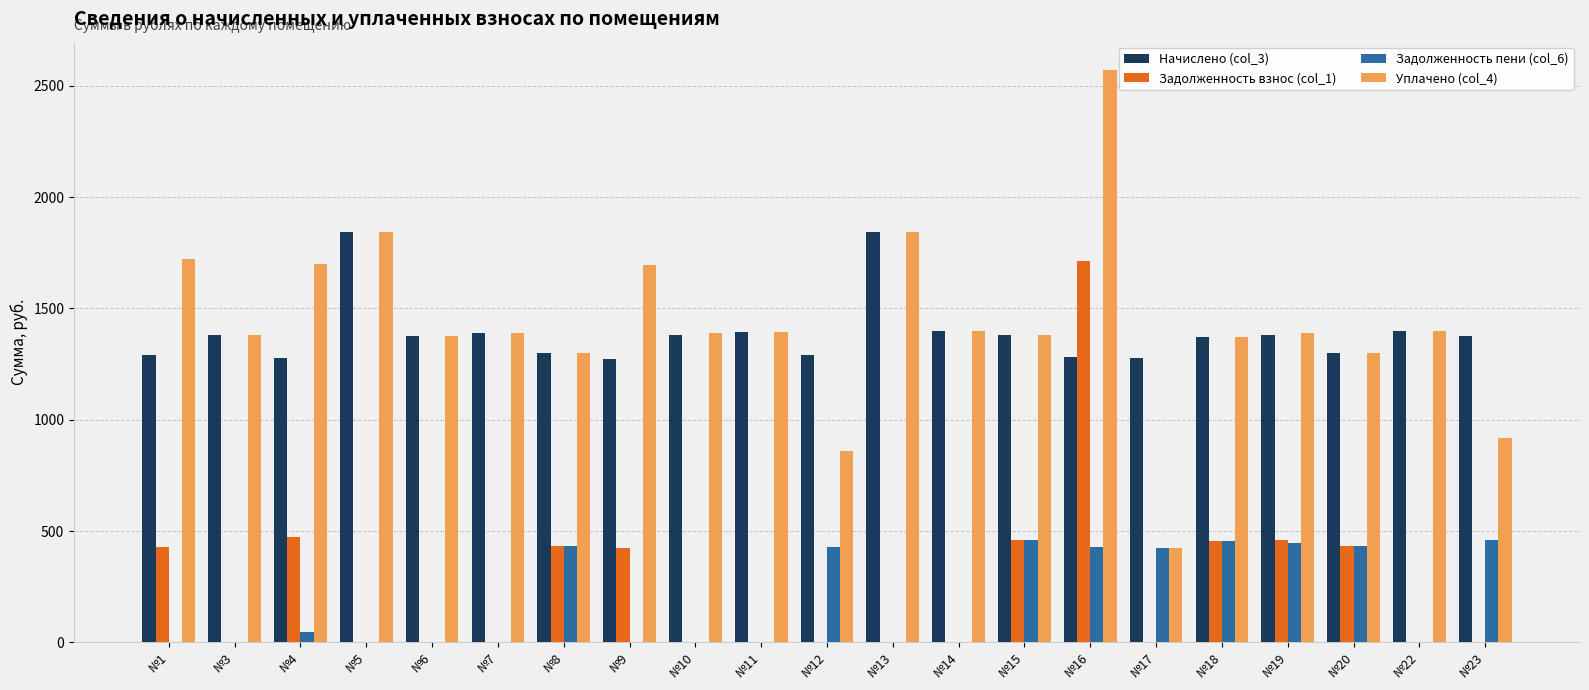

Which label corresponds to the largest value in the chart?

№16